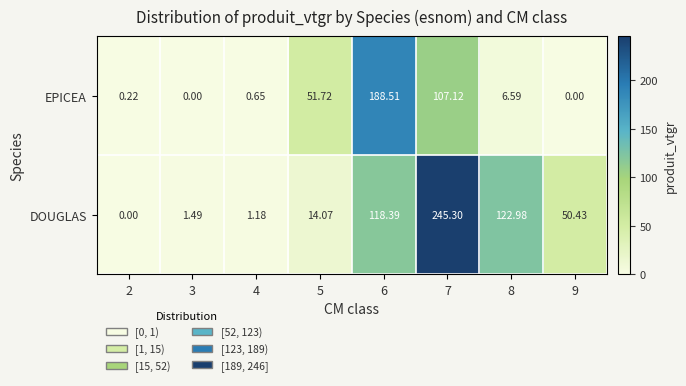

Which series changed the most between 4 and 8?

DOUGLAS